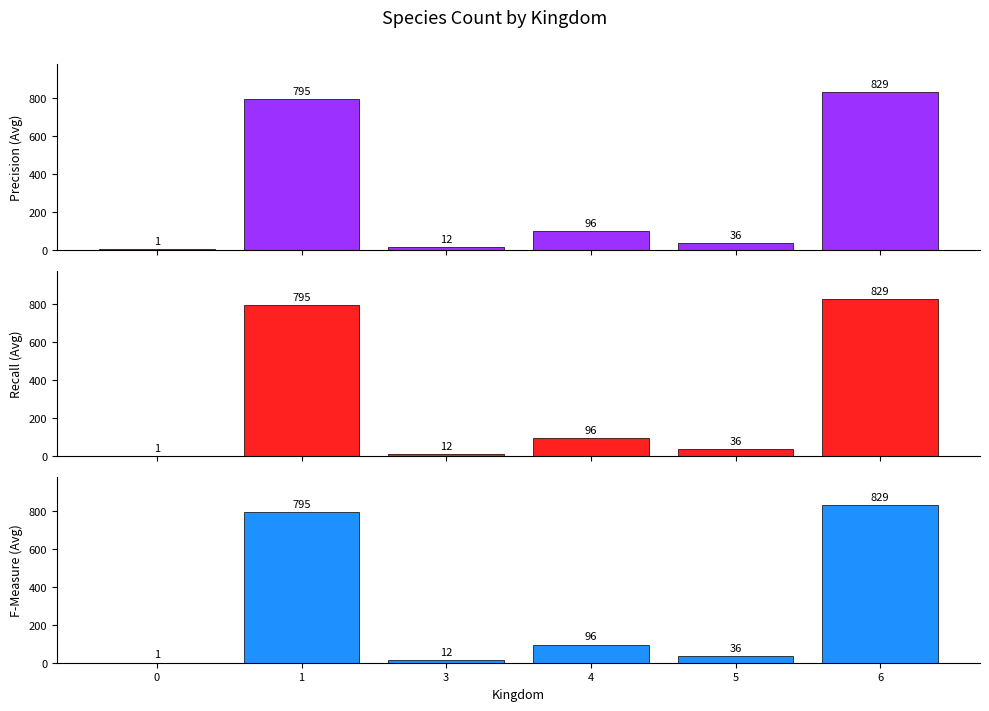

Rank the series by their maximum value, from lowest to highest.

Precision (Avg), Recall (Avg), F-Measure (Avg)